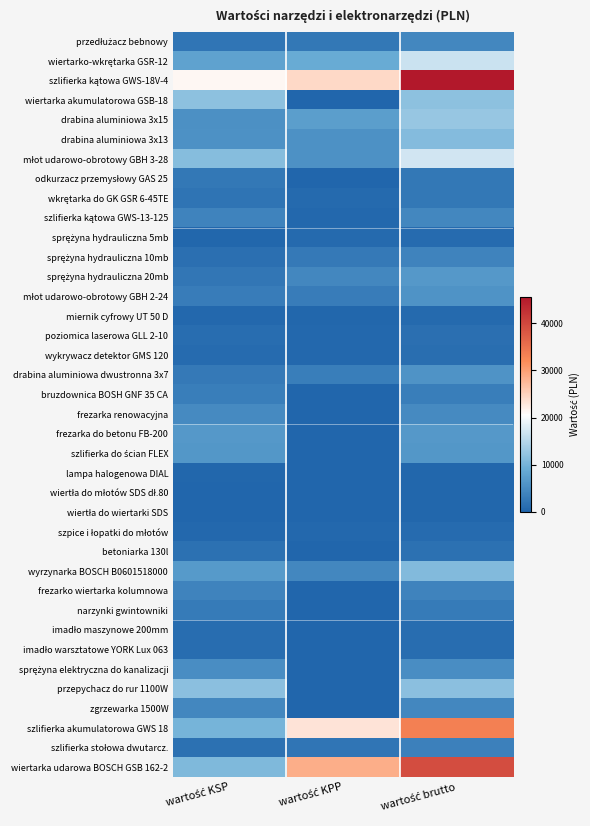

List the series in order of their peak value, highest first.

szlifierka kątowa GWS-18V-4, wiertarka udarowa BOSCH GSB 162-2, szlifierka akumulatorowa GWS 18, młot udarowo-obrotowy GBH 3-28, wiertarko-wkrętarka GSR-12, drabina aluminiowa 3x15, wiertarka akumulatorowa GSB-18, przepychacz do rur 1100W, drabina aluminiowa 3x13, wyrzynarka BOSCH B0601518000, frezarka do betonu FB-200, sprężyna hydrauliczna 20mb, szlifierka do ścian FLEX, młot udarowo-obrotowy GBH 2-24, drabina aluminiowa dwustronna 3x7, sprężyna elektryczna do kanalizacji, frezarka renowacyjna, przedłużacz bebnowy, szlifierka kątowa GWS-13-125, zgrzewarka 1500W, sprężyna hydrauliczna 10mb, frezarko wiertarka kolumnowa, szlifierka stołowa dwutarcz., bruzdownica BOSH GNF 35 CA, narzynki gwintowniki, wkrętarka do GK GSR 6-45TE, odkurzacz przemysłowy GAS 25, betoniarka 130l, poziomica laserowa GLL 2-10, wykrywacz detektor GMS 120, imadło warsztatowe YORK Lux 063, imadło maszynowe 200mm, sprężyna hydrauliczna 5mb, szpice i łopatki do młotów, miernik cyfrowy UT 50 D, wiertła do wiertarki SDS, wiertła do młotów SDS dł.80, lampa halogenowa DIAL